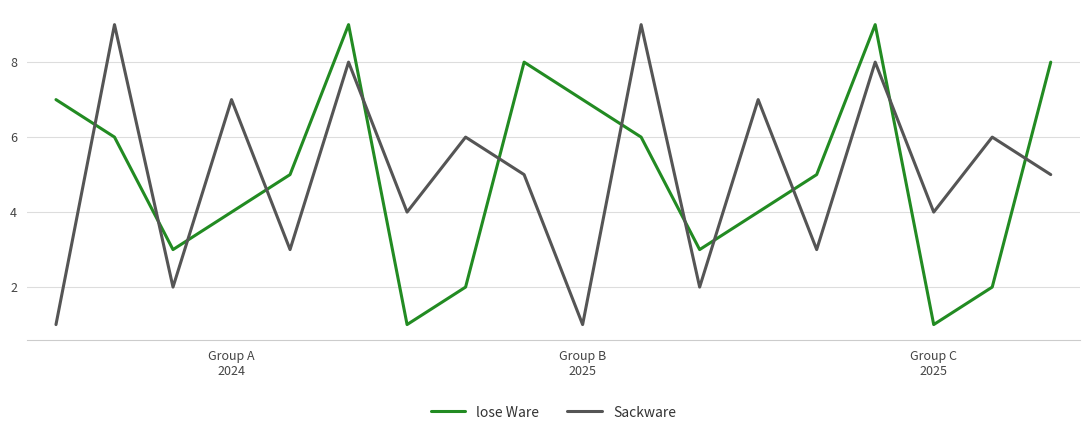

What is the difference between the maximum and minimum values in the lose Ware series?

8